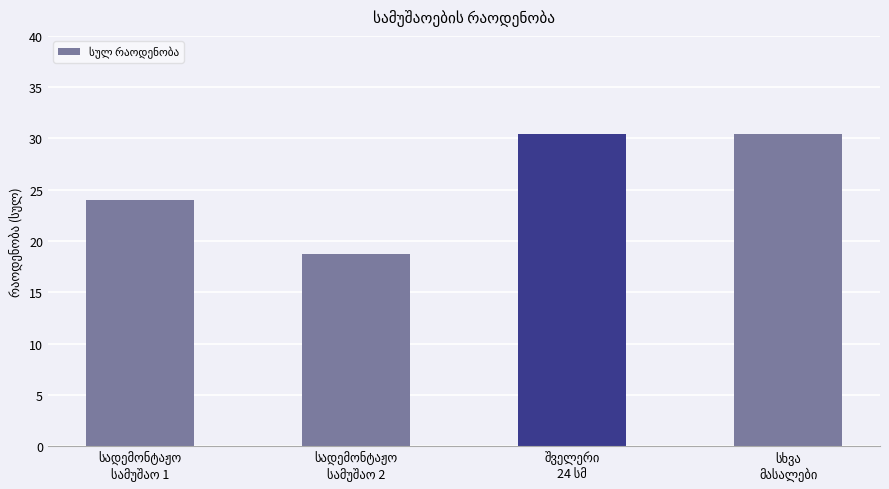

How many data points are above 30?

2